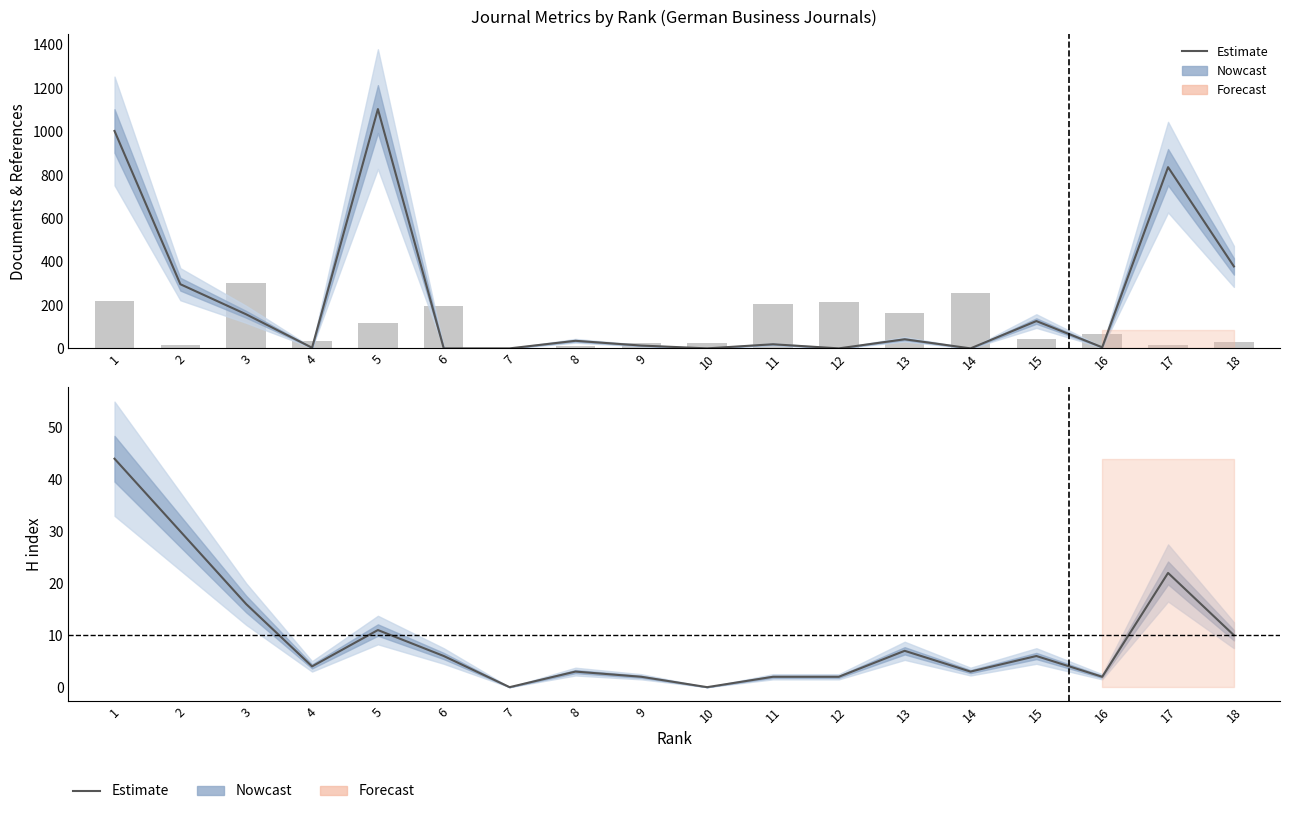

Read the Total Refs. value at 8, to the nearest 10.

40